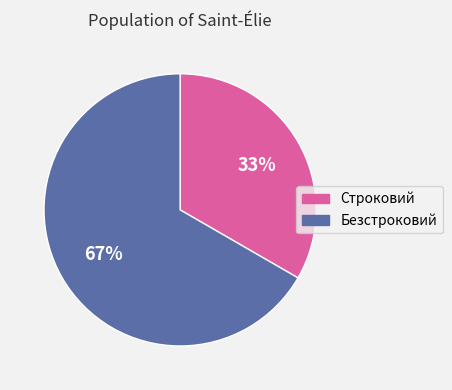

Does Строковий represent more than half of the total?

No